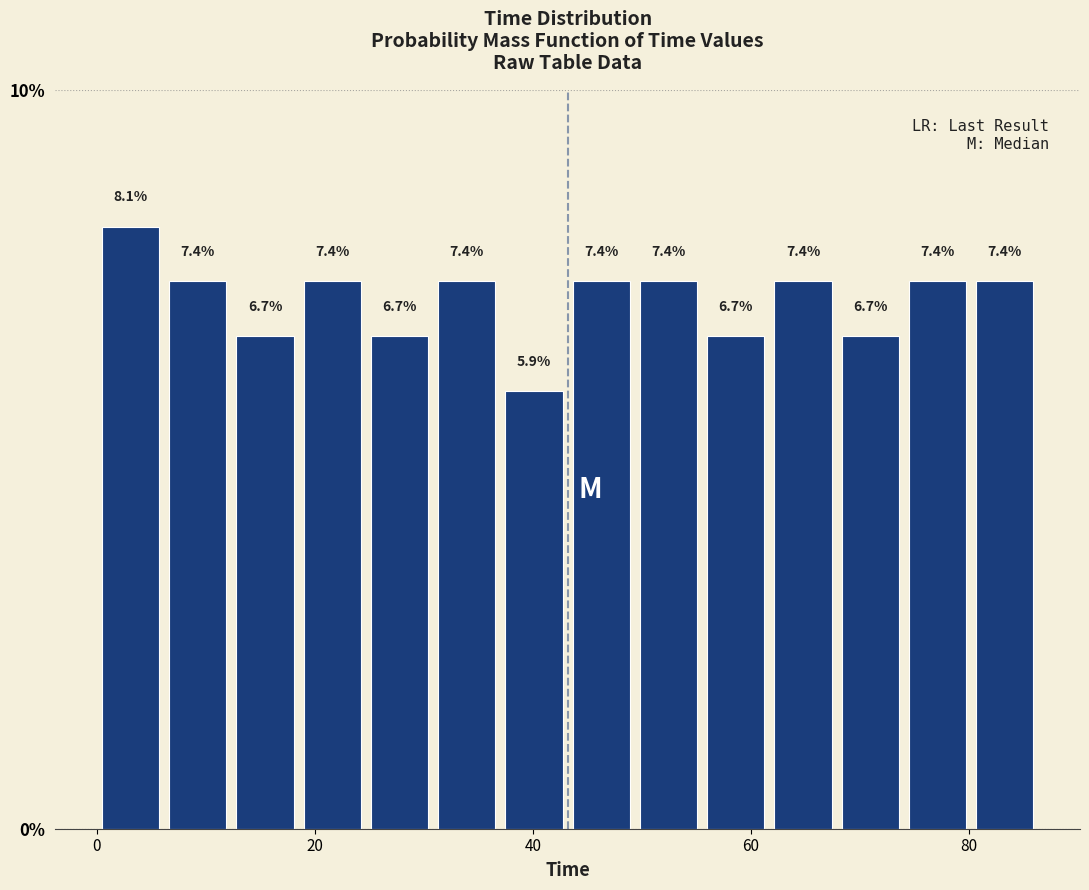

Around what value on the x-axis is the tallest bar? Give the approximate position of its centre, as read against the axis.

4